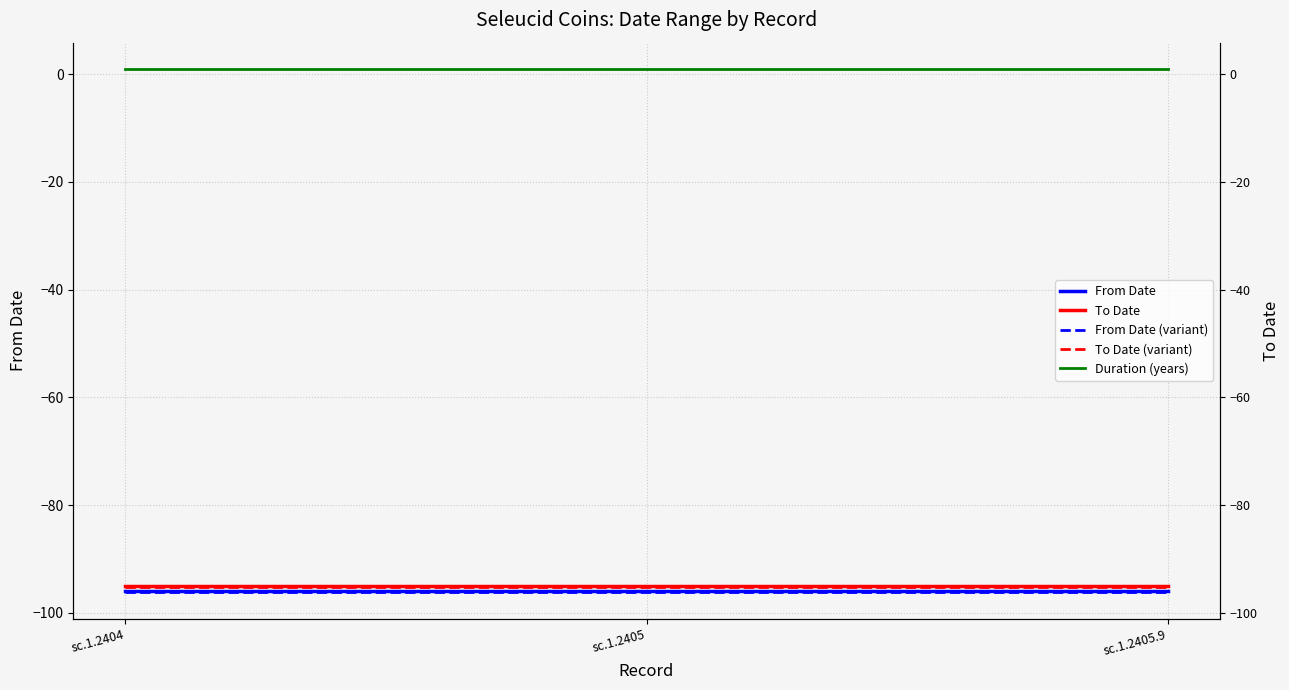

Which series has the largest range (max minus min)?

From Date